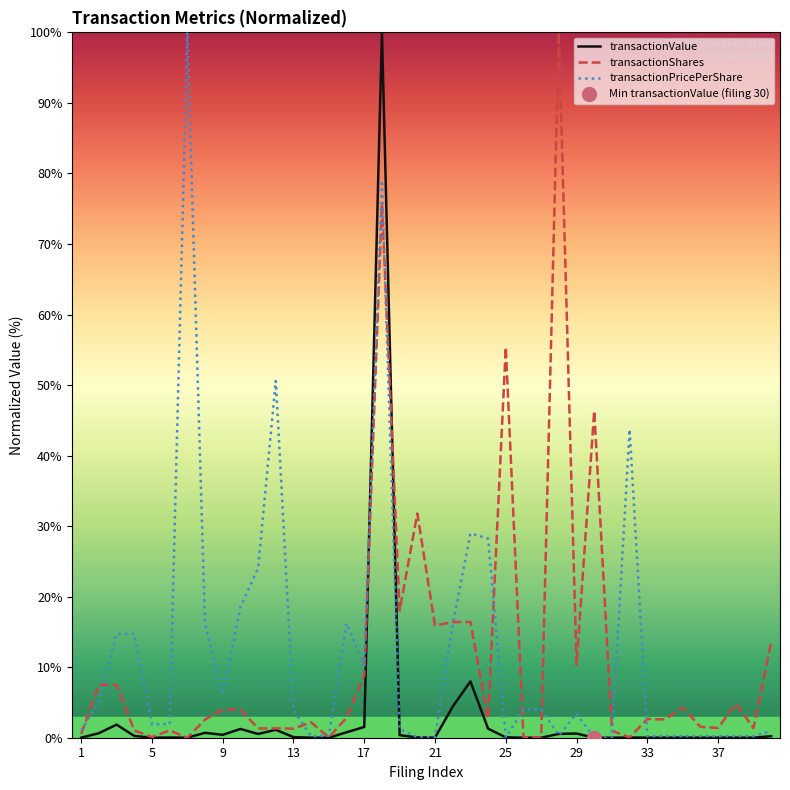

In transactionShares, how many points are higher than both neighbors (excluding endpoints)?

10